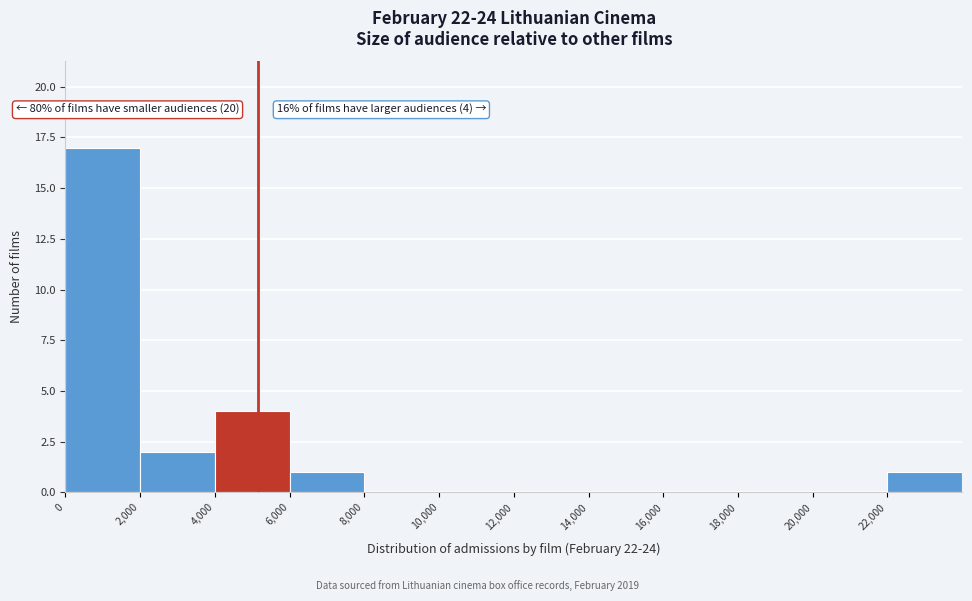

Over which range of the x-axis is the bar tallest?

0 to 2000